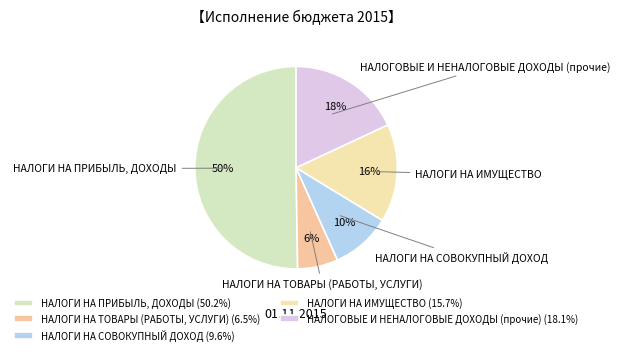

Which has a higher value, НАЛОГИ НА СОВОКУПНЫЙ ДОХОД or НАЛОГИ НА ИМУЩЕСТВО?

НАЛОГИ НА ИМУЩЕСТВО